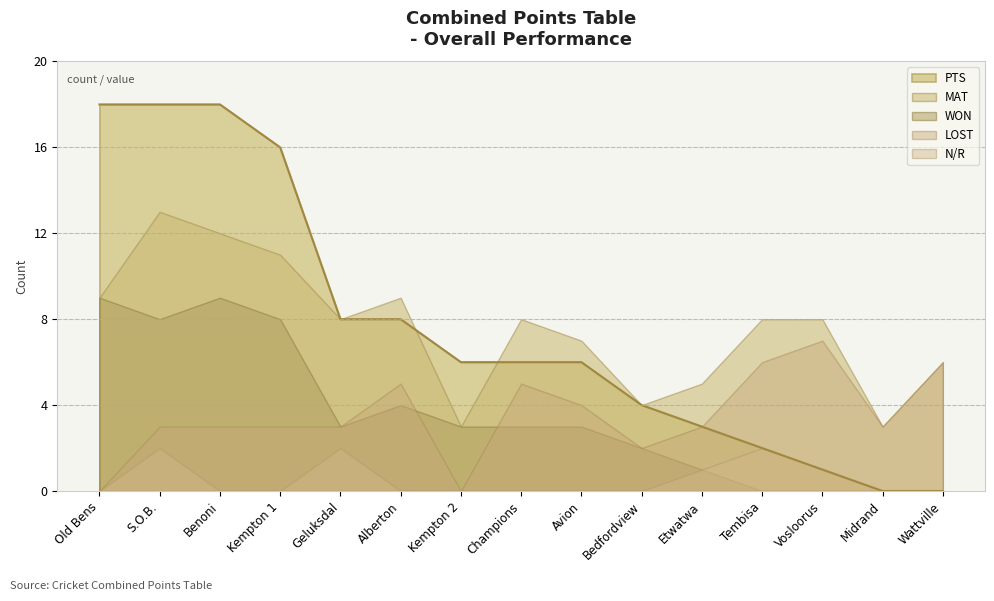

What is the sum of all MAT values?

114